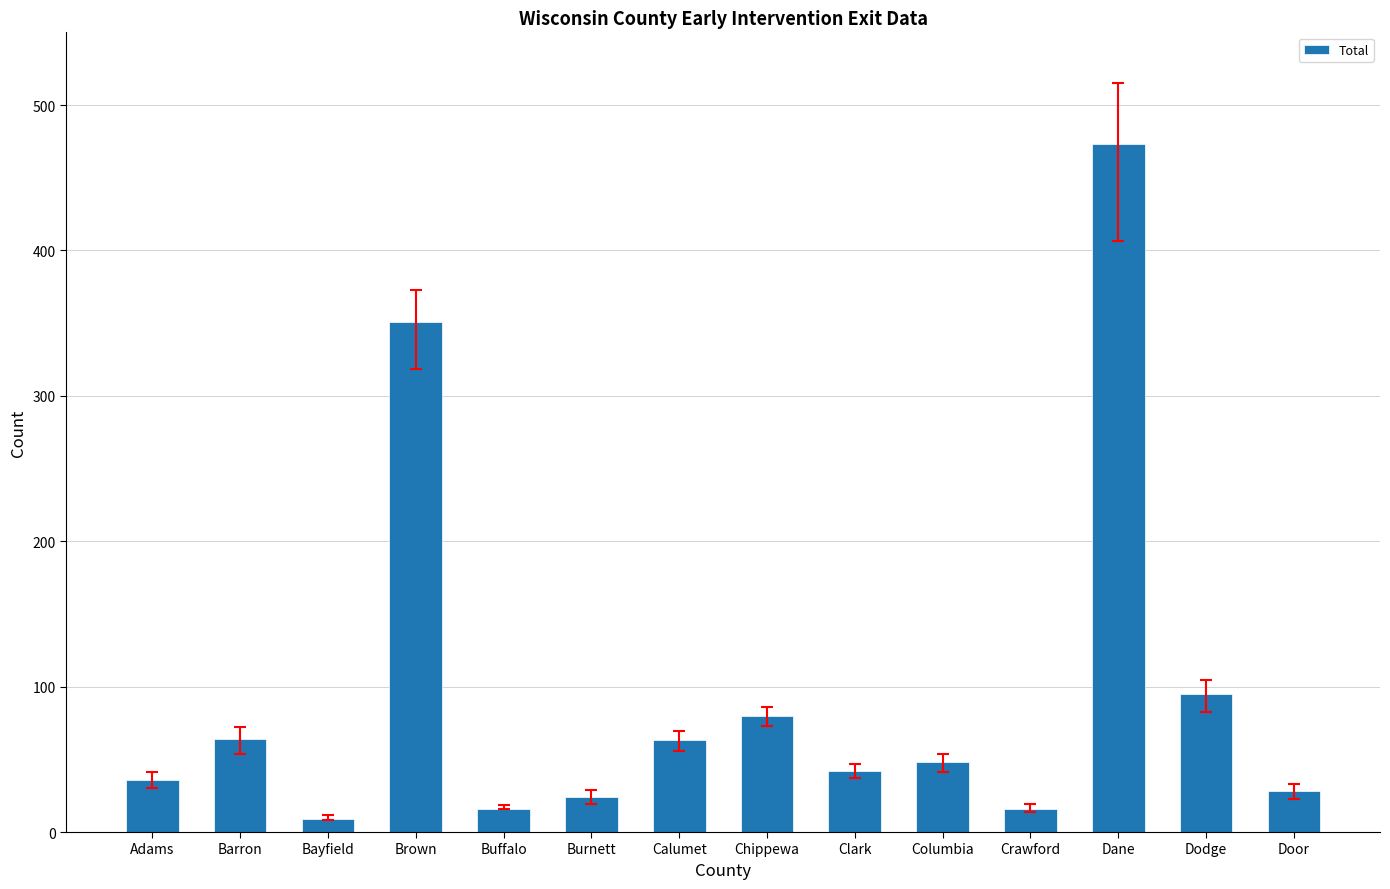

How many data points are less than 48?

7